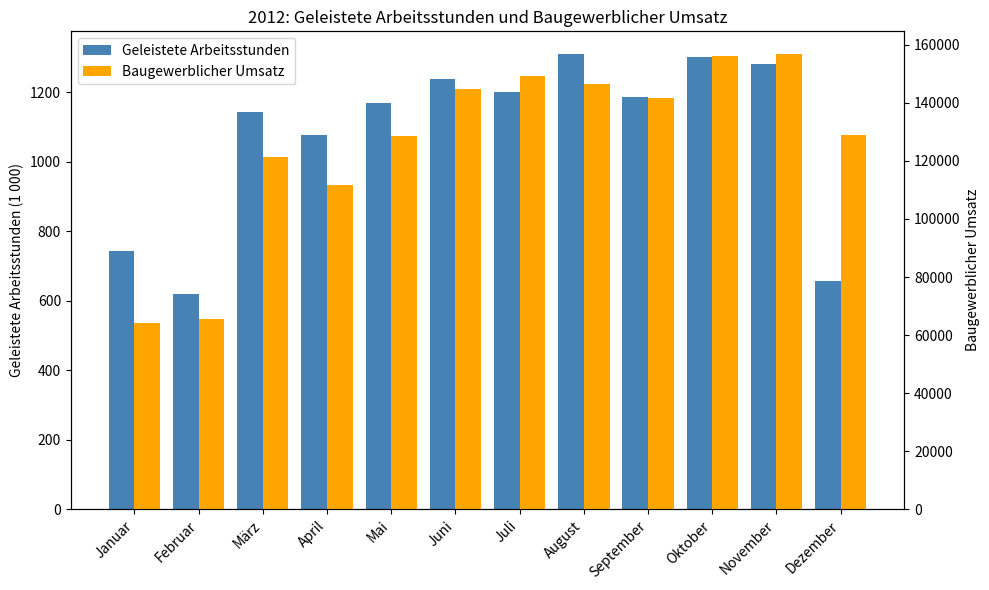

What position from the left is Dezember?

12